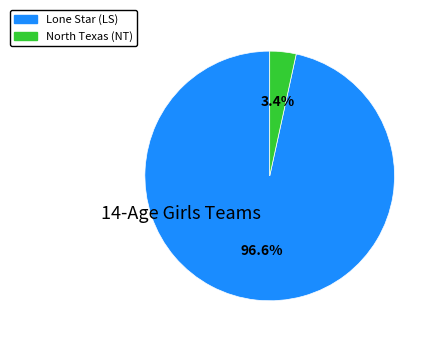

To the nearest percent, what percentage of the pie is Lone Star (LS)?

97%